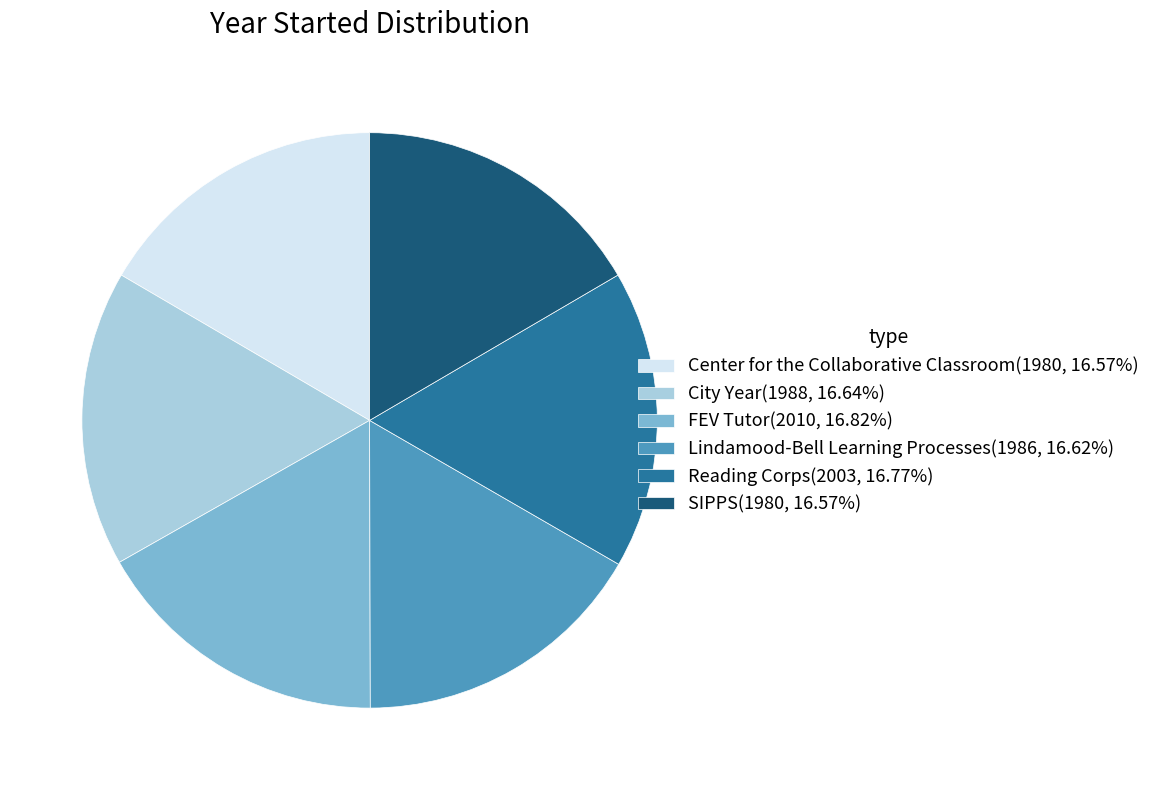

What is the ratio of the value at Reading Corps(2003, 16.77%) to the value at City Year(1988, 16.64%)?

1.0